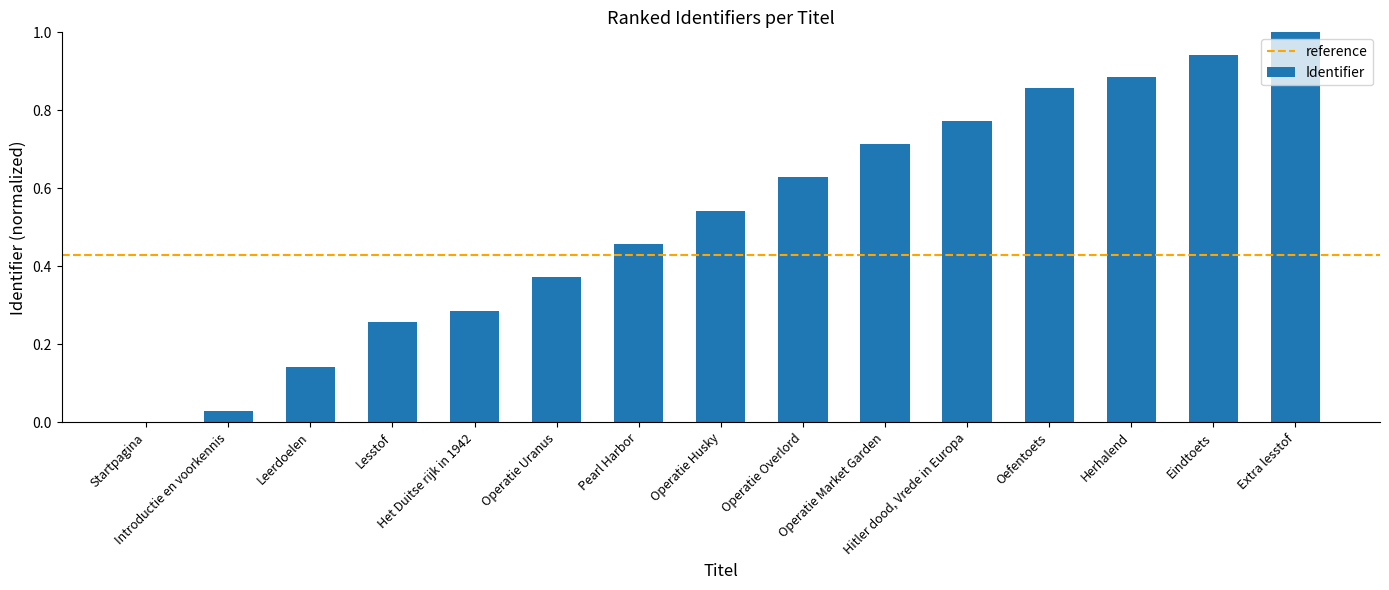

What is the sum of all values?

7.9